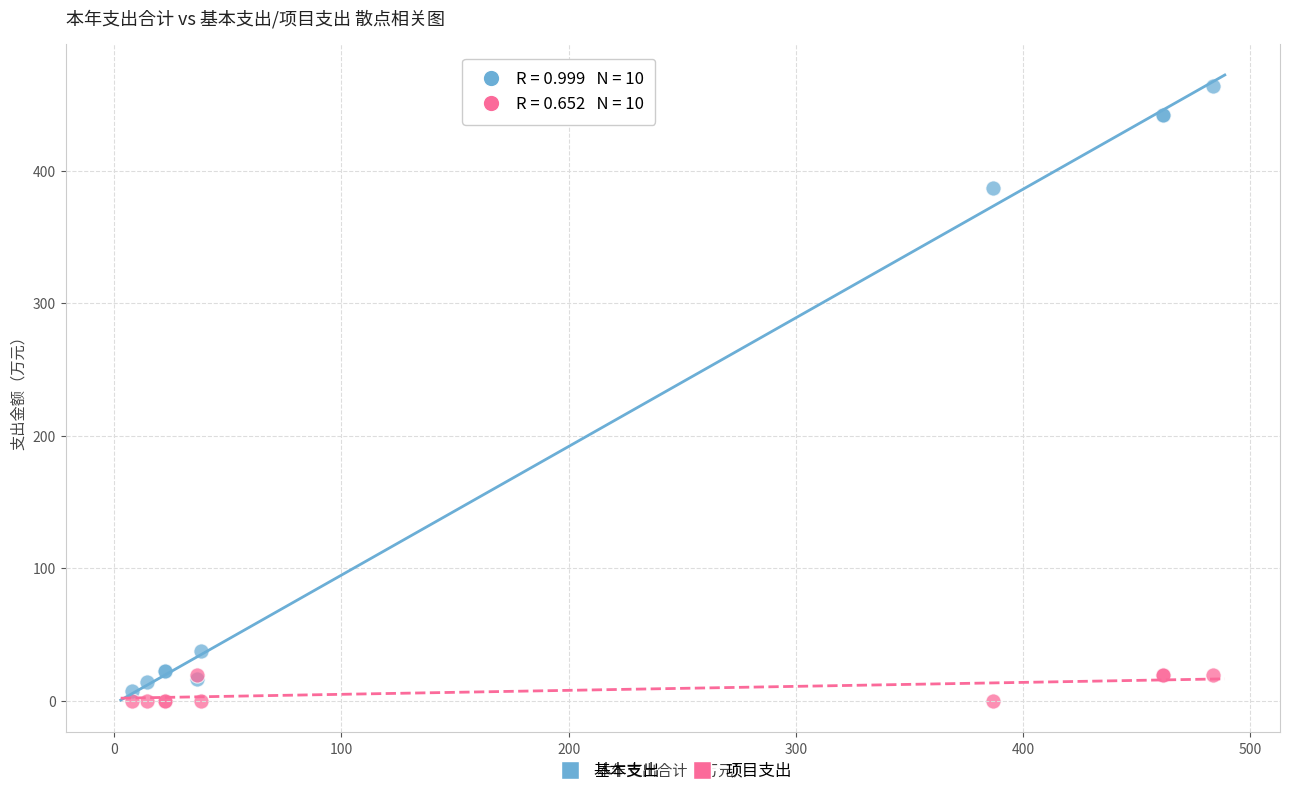

What is the X range (max minus min) for the scatter plot?

475.9